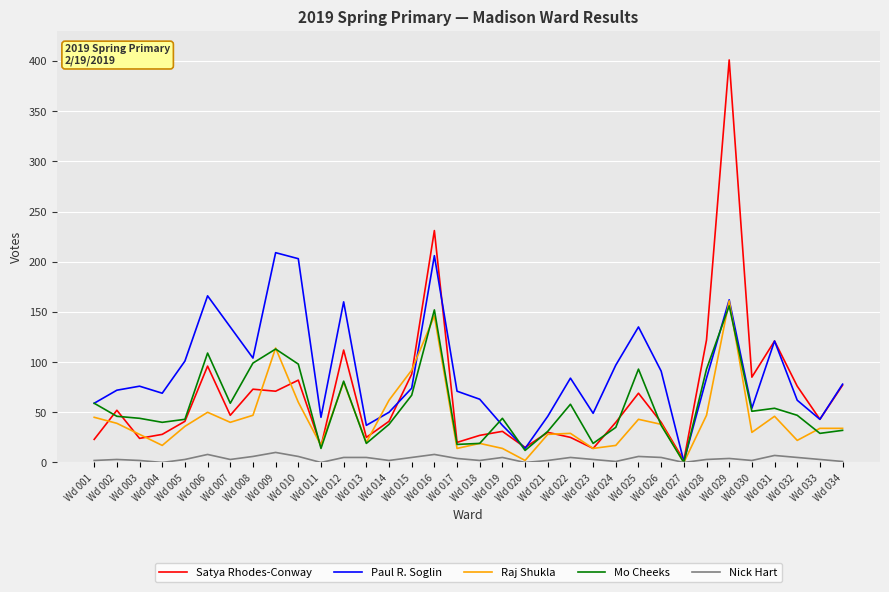

What is the highest value of the Satya Rhodes-Conway series?

401